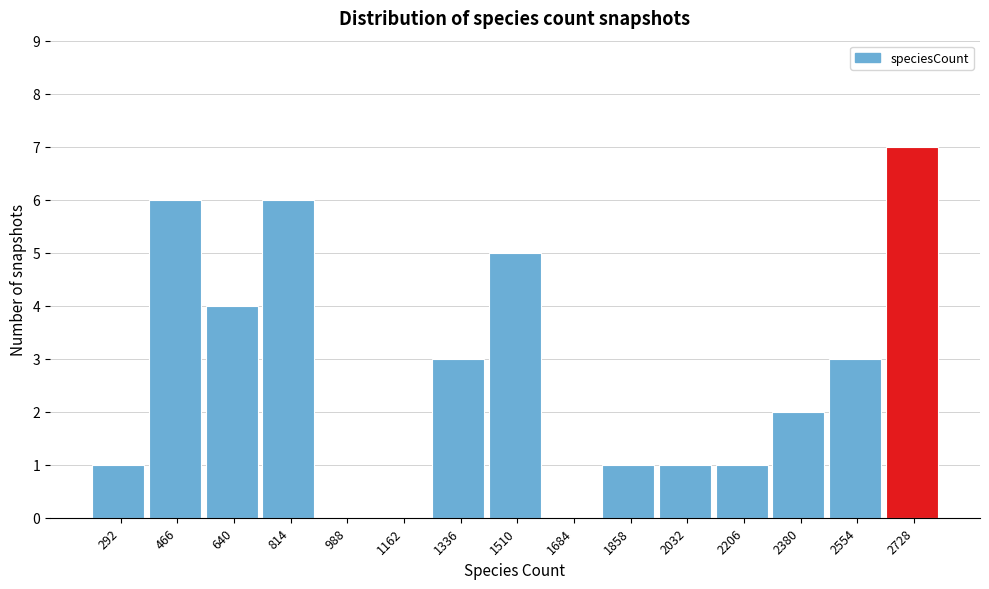

Reading left to right, extract all data points from this chart.

292=1	466=6	640=4	814=6	988=0	1162=0	1336=3	1510=5	1684=0	1858=1	2032=1	2206=1	2380=2	2554=3	2728=7